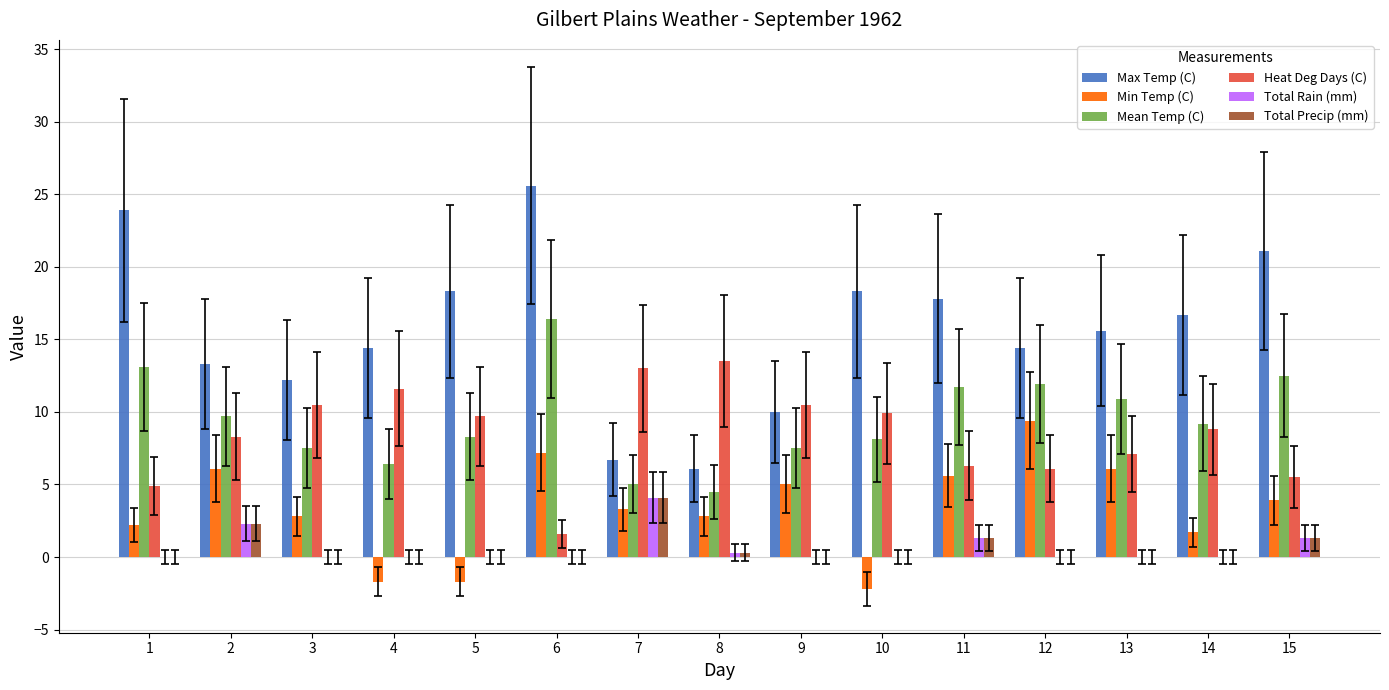

What is the sum of the Heat Deg Days (C) values at 13 and 2?

15.4